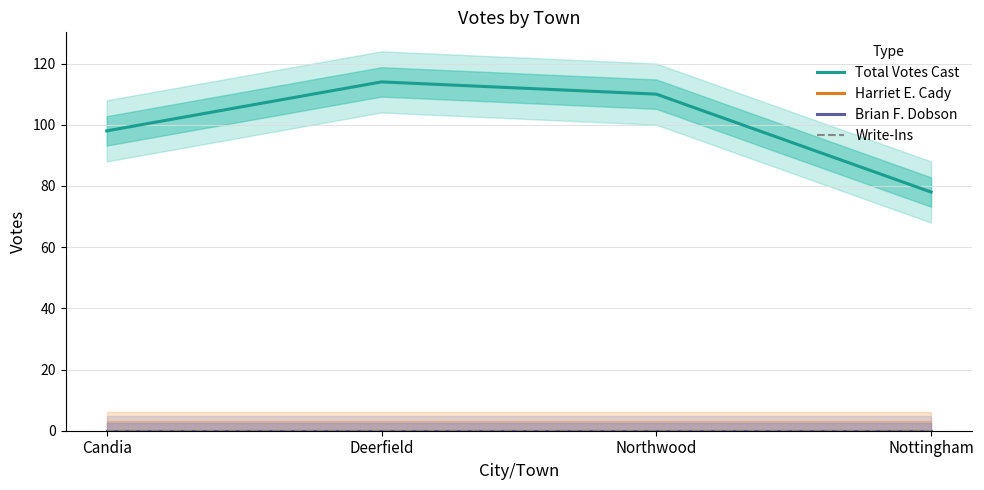

True or false: Write-Ins and Harriet E. Cady cross at least once.

False